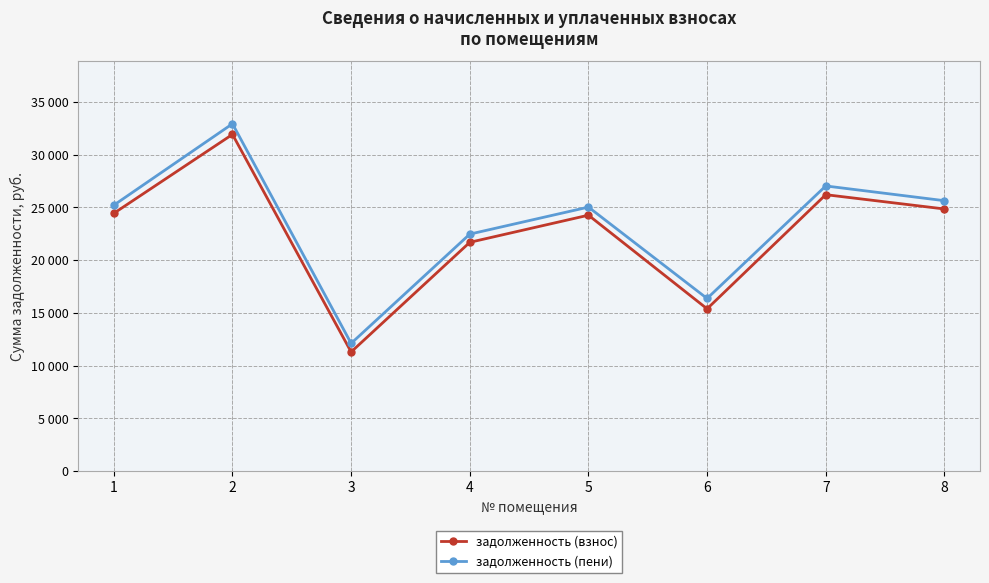

True or false: задолженность (пени) has a value of 43200.9 at 5.

False